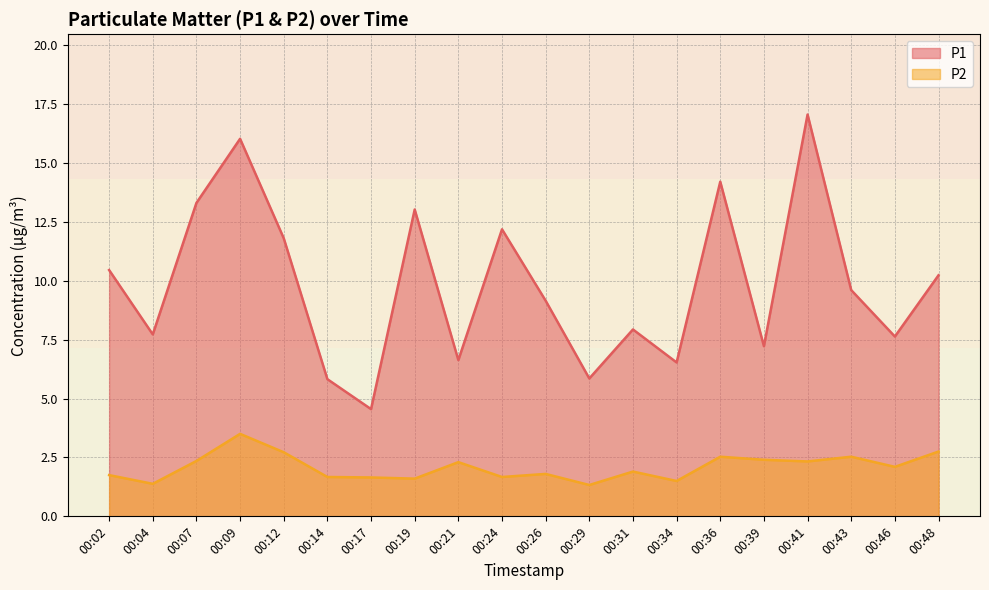

The P2 series shows 2.4 at 00:39. True or false?

True